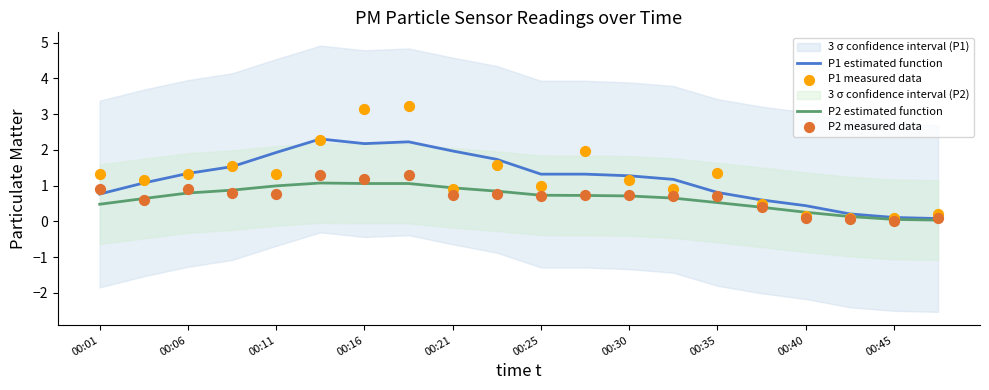

The value of P1 estimated function at 00:06 is 2.0. True or false?

False